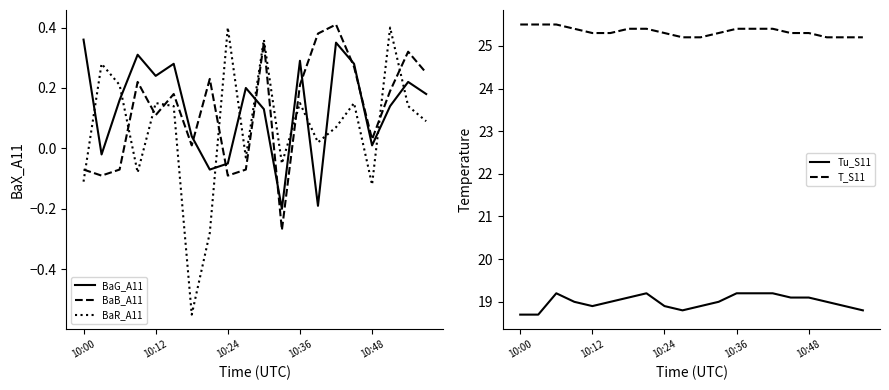

Which series has the largest total across all categories?

T_S11